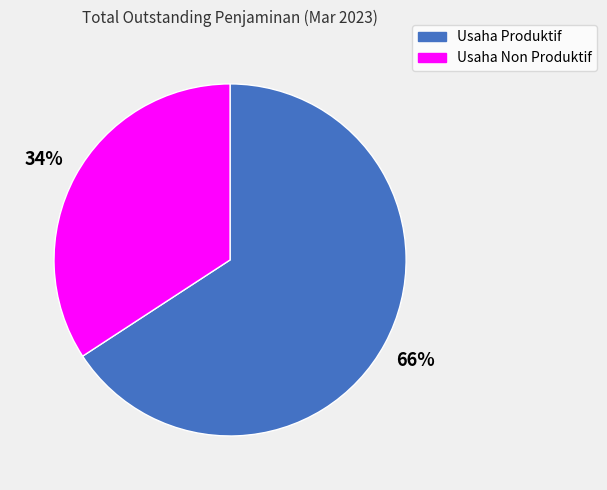

To the nearest percent, what is the difference between the largest and smallest slice percentages?

32%